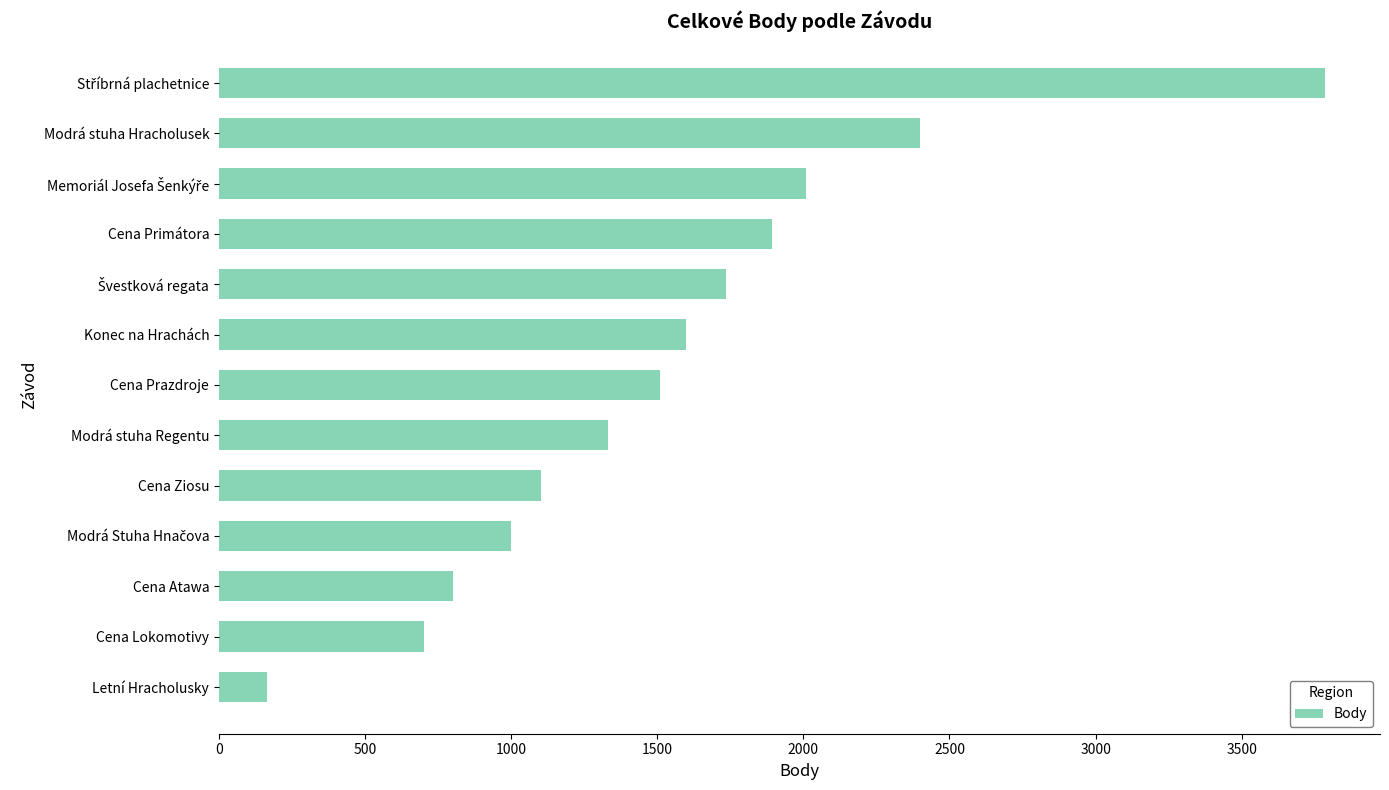

Read the value at Modrá stuha Hracholusek.

2400